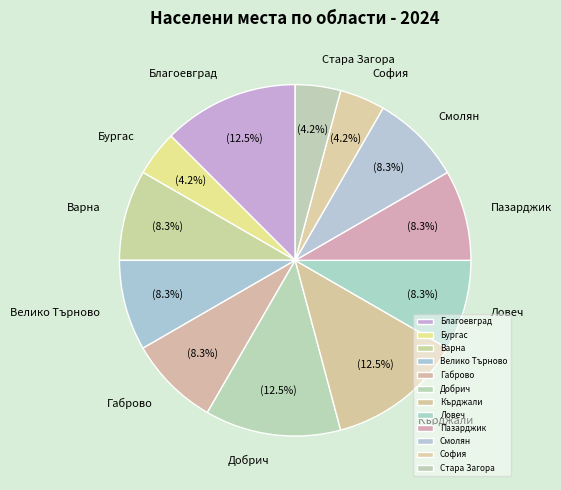

Between Благоевград and Смолян, which is larger?

Благоевград